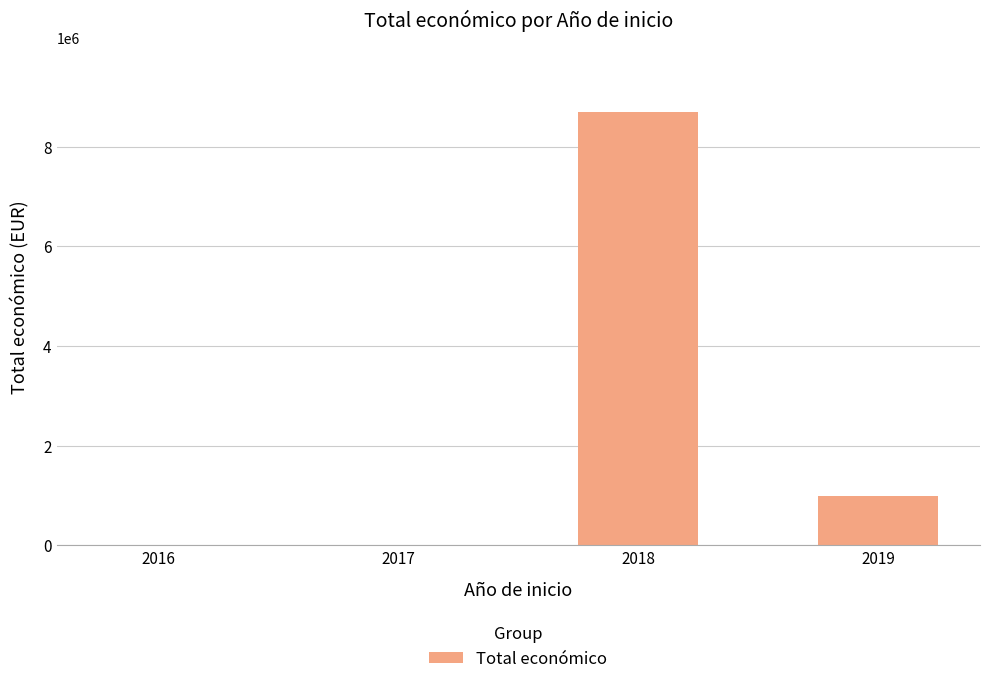

What is the sum of the values at 2019 and 2016?

996608